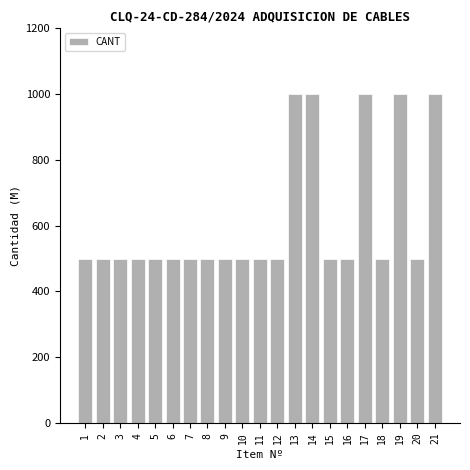

Reading right to left, what are all the values shown in this chart?

21=1000	20=500	19=1000	18=500	17=1000	16=500	15=500	14=1000	13=1000	12=500	11=500	10=500	9=500	8=500	7=500	6=500	5=500	4=500	3=500	2=500	1=500